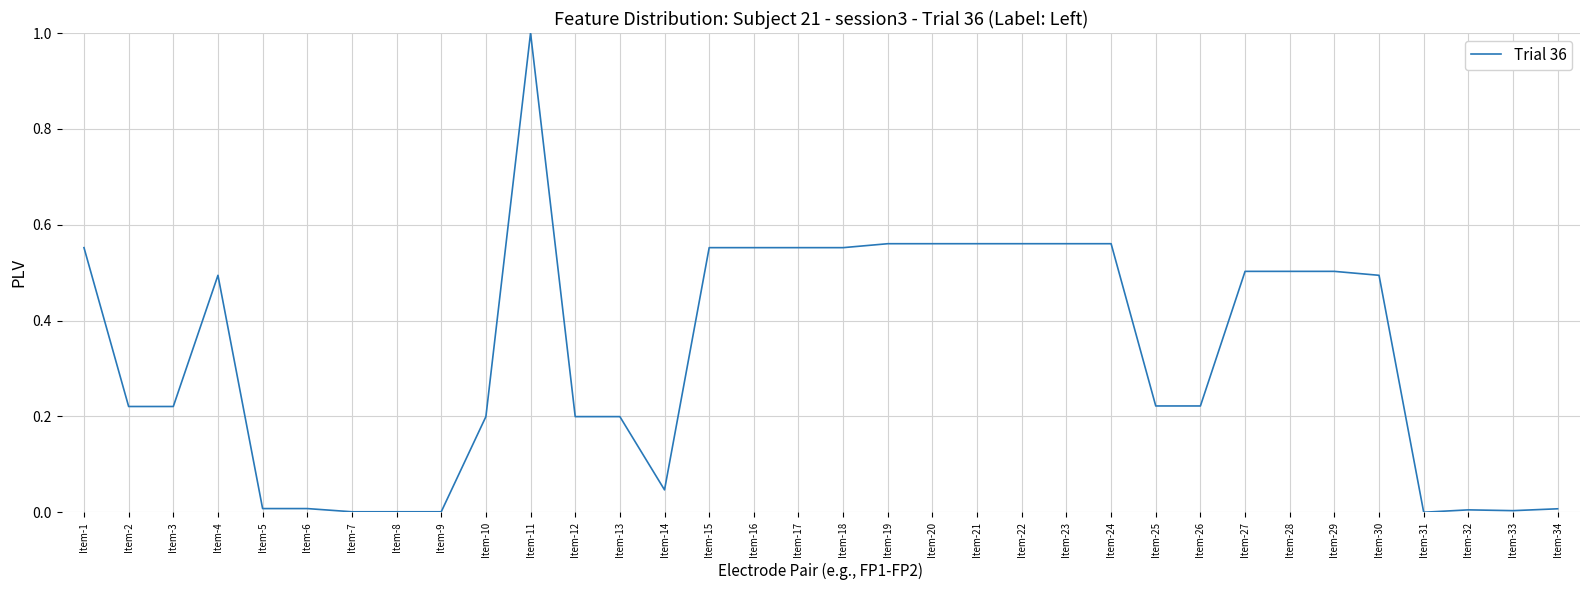

Between Item-13 and Item-26, which is larger?

Item-26